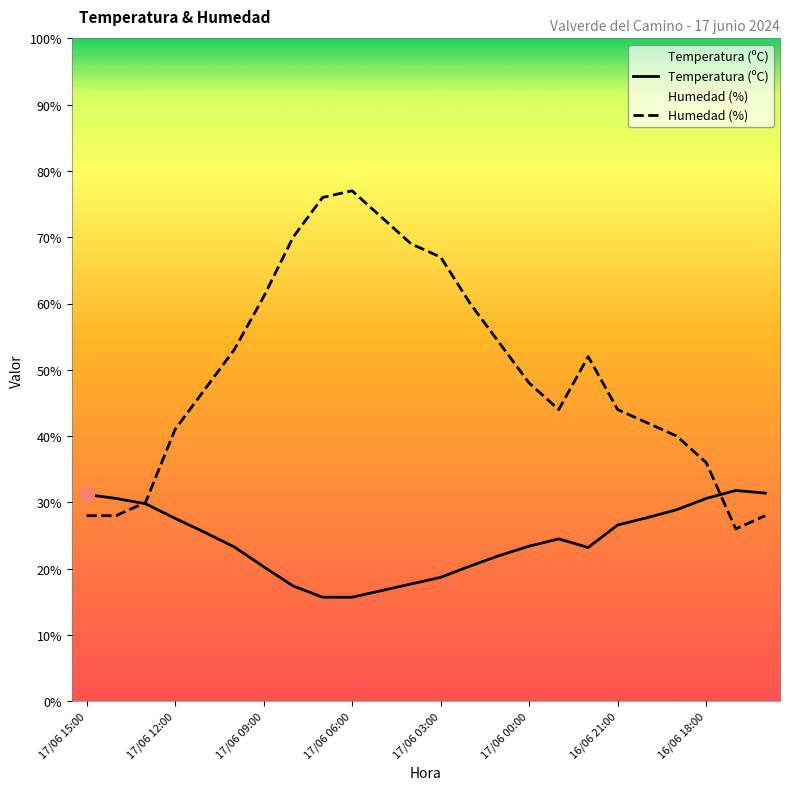

Where is Temperatura (ºC) nearest to the value 23?

17